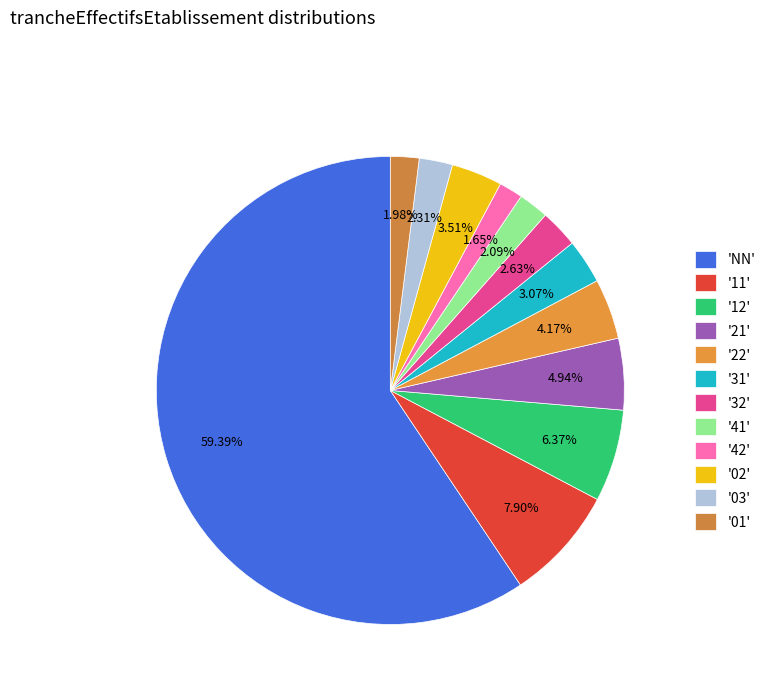

What is the majority slice?

'NN'